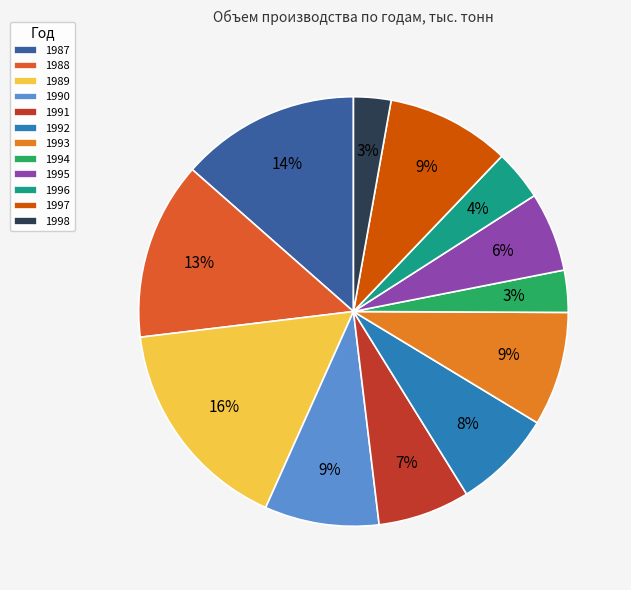

The 1992 slice represents 18% of the pie. True or false?

False